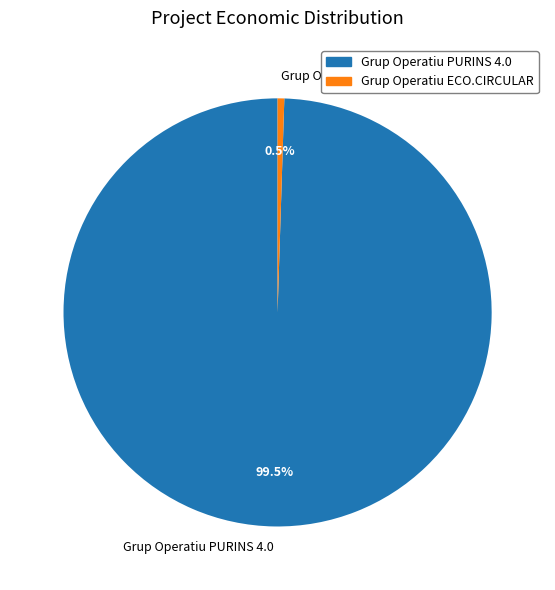

Which has a higher value, Grup Operatiu PURINS 4.0 or Grup Operatiu ECO.CIRCULAR?

Grup Operatiu PURINS 4.0